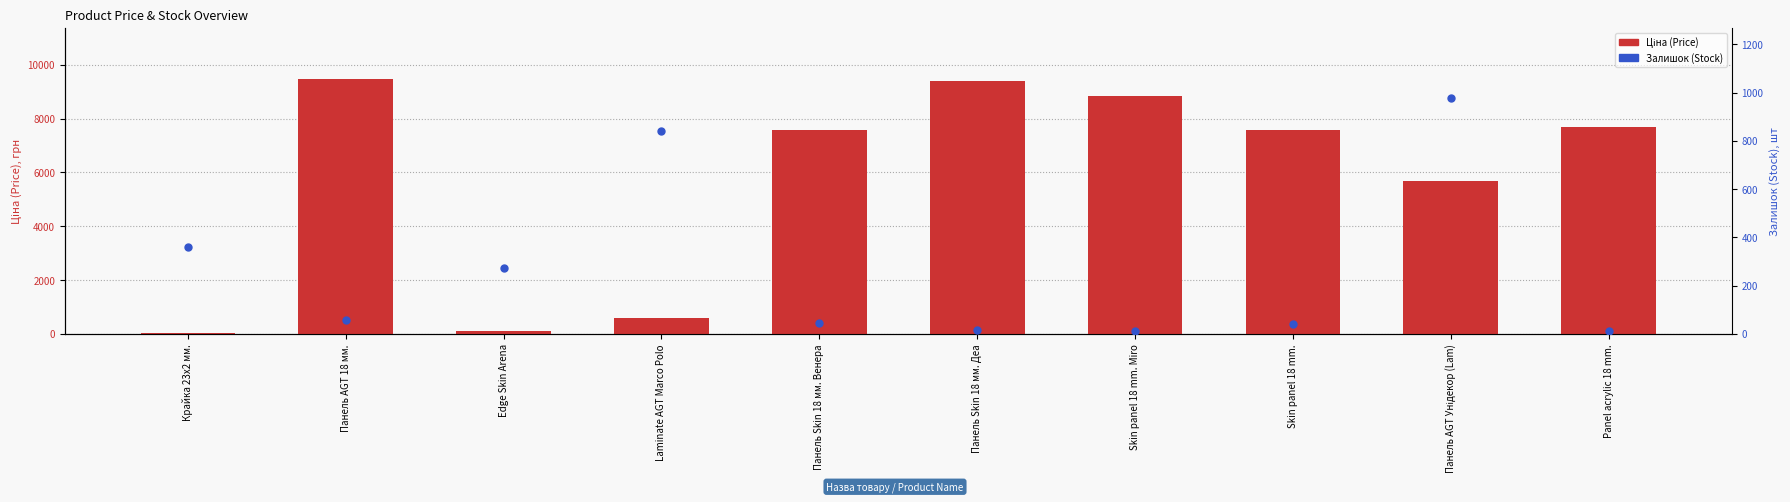

What is the total value across all series at Skin panel 18 mm. Miro?

8867.7